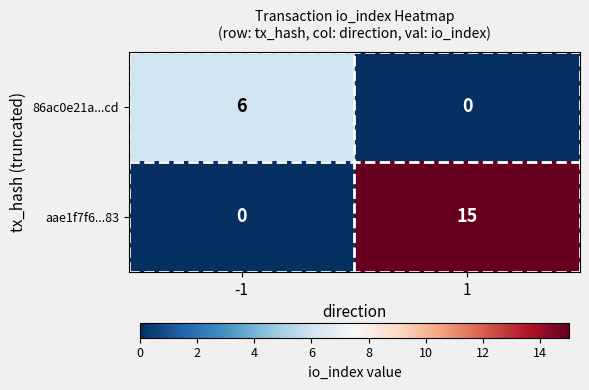

Reading left to right, transcribe all the data shown in this chart.

86ac0e21a...cd: 6	0
aae1f7f6...83: 0	15